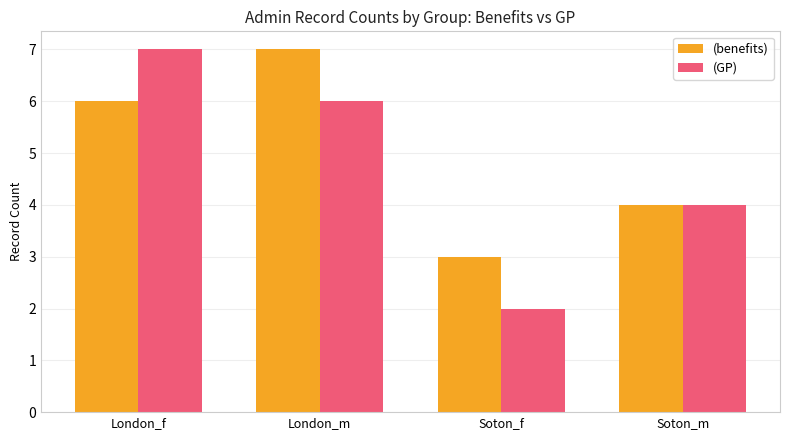

How many distinct data groups are displayed?

2